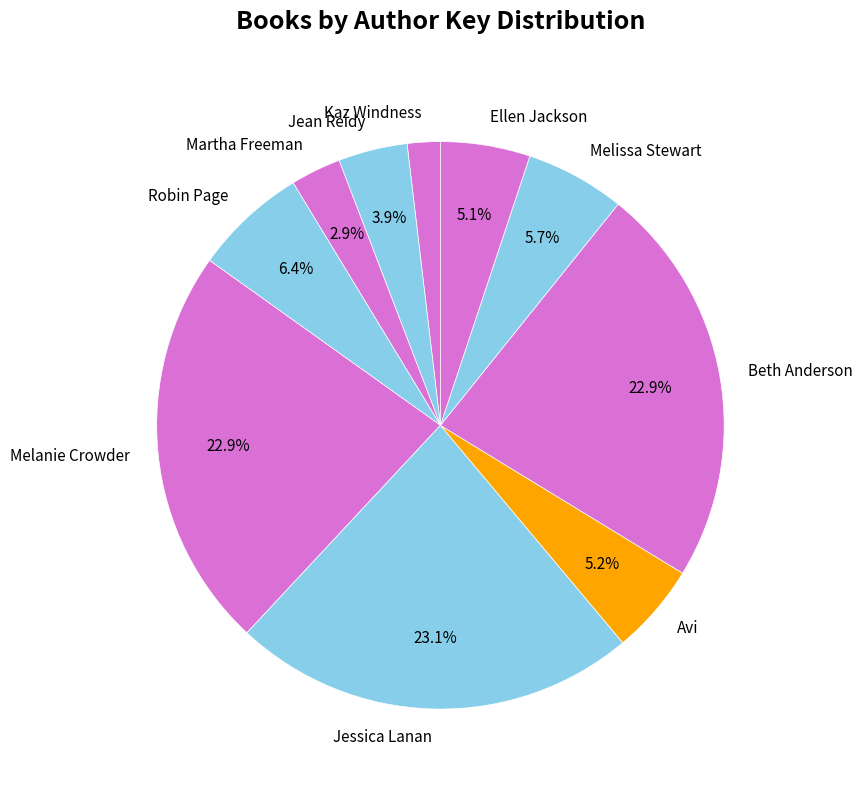

Count the number of slices in the pie.

10